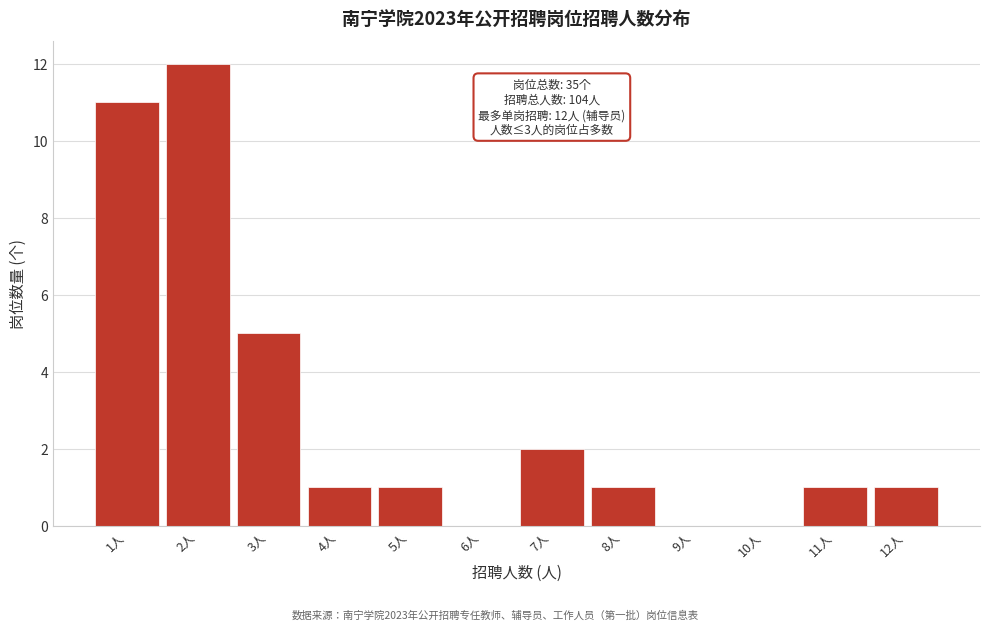

Reading left to right, extract all data points from this chart.

1人=11	2人=12	3人=5	4人=1	5人=1	6人=0	7人=2	8人=1	9人=0	10人=0	11人=1	12人=1